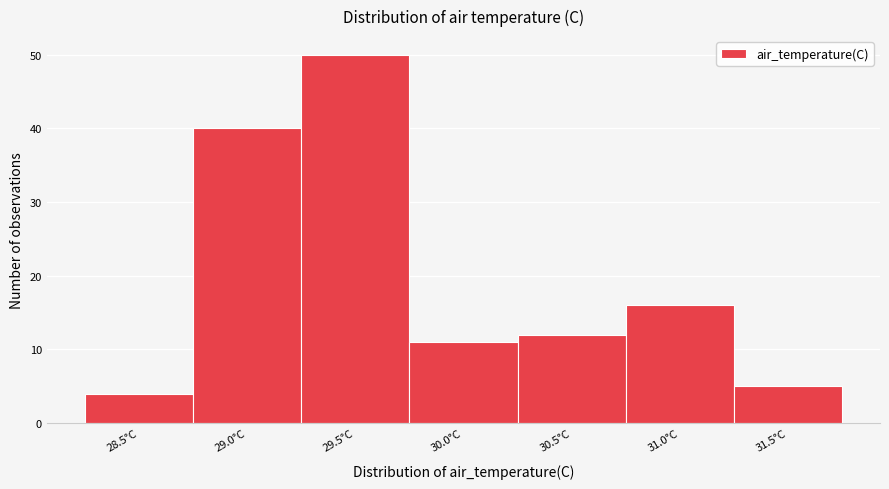

Reading right to left, extract all data points from this chart.

31.5°C=5	31.0°C=16	30.5°C=12	30.0°C=11	29.5°C=50	29.0°C=40	28.5°C=4